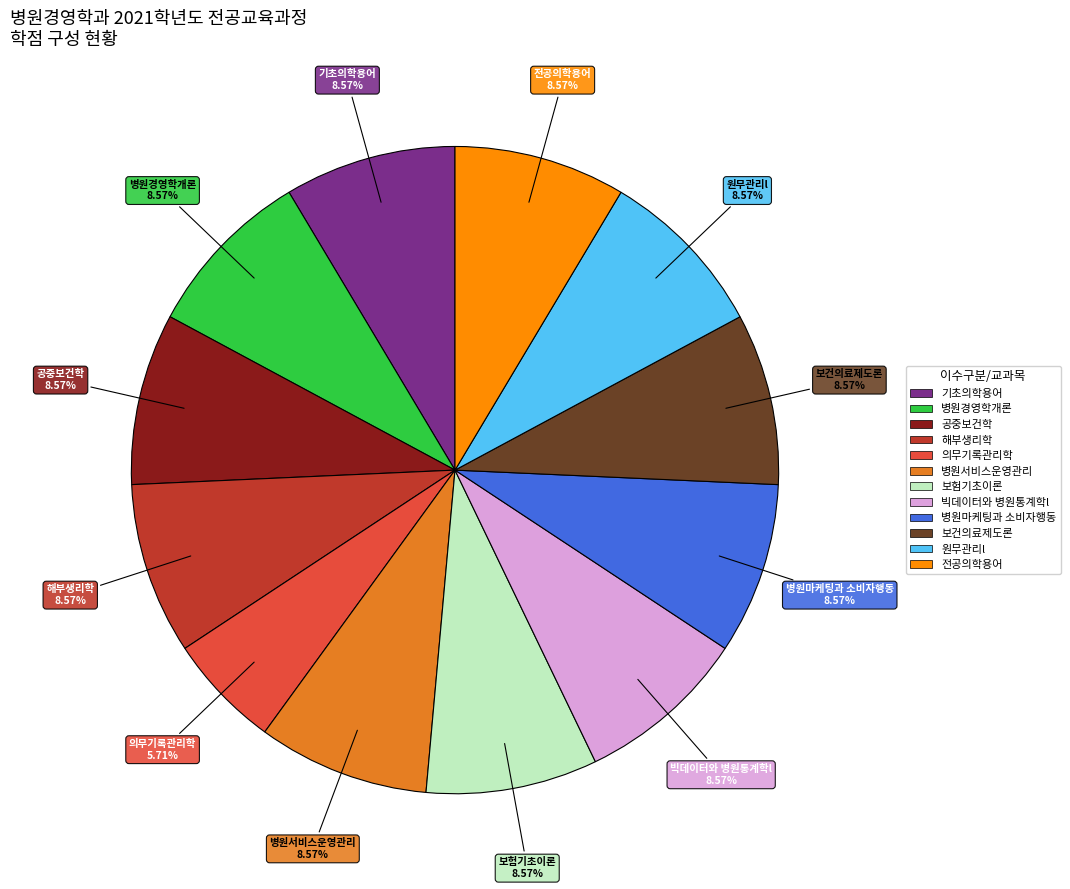

Approximately how many times larger is the value at 빅데이터와 병원통계학l compared to 병원마케팅과 소비자행동?

1.0